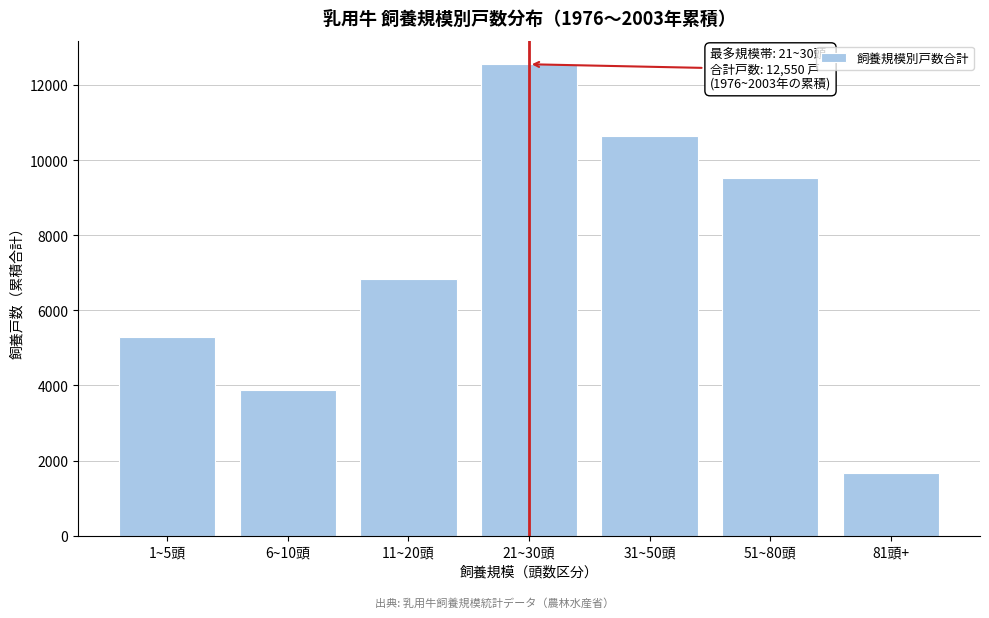

Reading right to left, transcribe all the data shown in this chart.

81頭+=1660	51~80頭=9521	31~50頭=10635	21~30頭=12550	11~20頭=6846	6~10頭=3869	1~5頭=5282